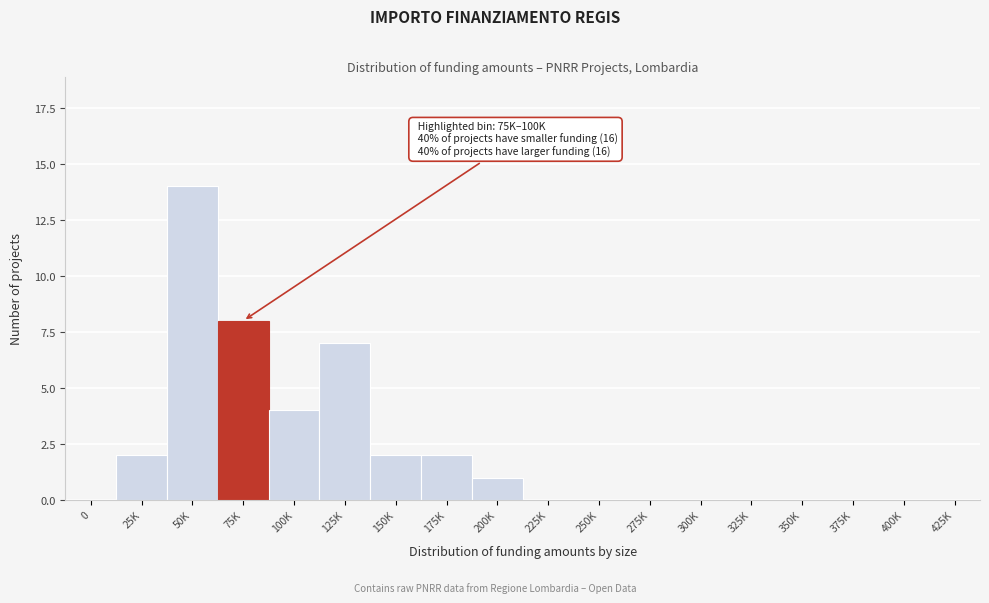

Reading left to right, extract all data points from this chart.

0=0	25K=2	50K=14	75K=8	100K=4	125K=7	150K=2	175K=2	200K=1	225K=0	250K=0	275K=0	300K=0	325K=0	350K=0	375K=0	400K=0	425K=0